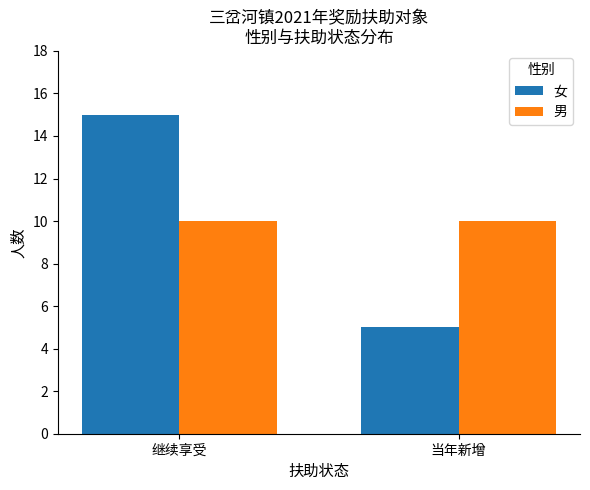

Which category has the highest value in the 女 series?

继续享受